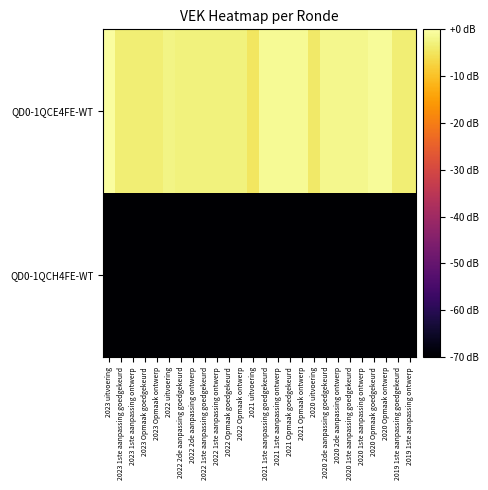

Which series changed the most between 2023 1ste aanpassing ontwerp and 2020 uitvoering?

QD0-1QCE4FE-WT